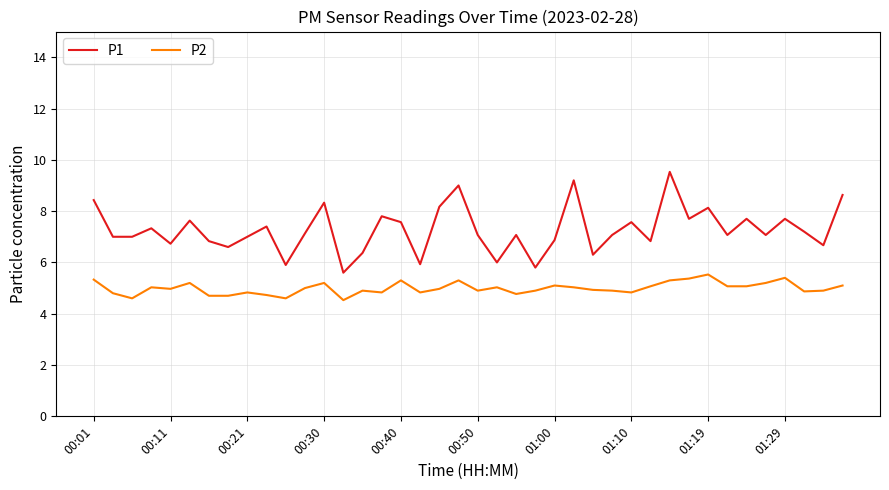

What is the maximum value shown in the chart?

9.5